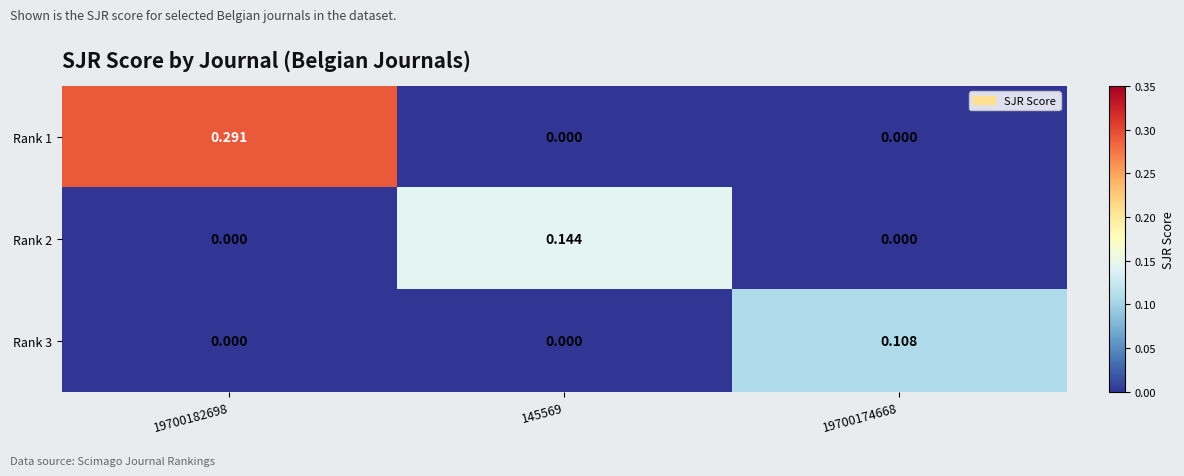

Count the number of categories in the chart.

3